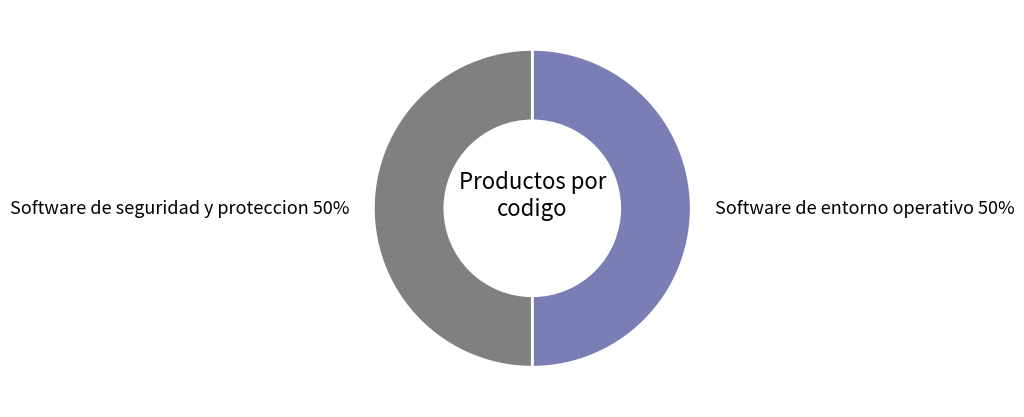

Do Software de seguridad y proteccion and Software de entorno operativo together represent more than half of the pie?

Yes